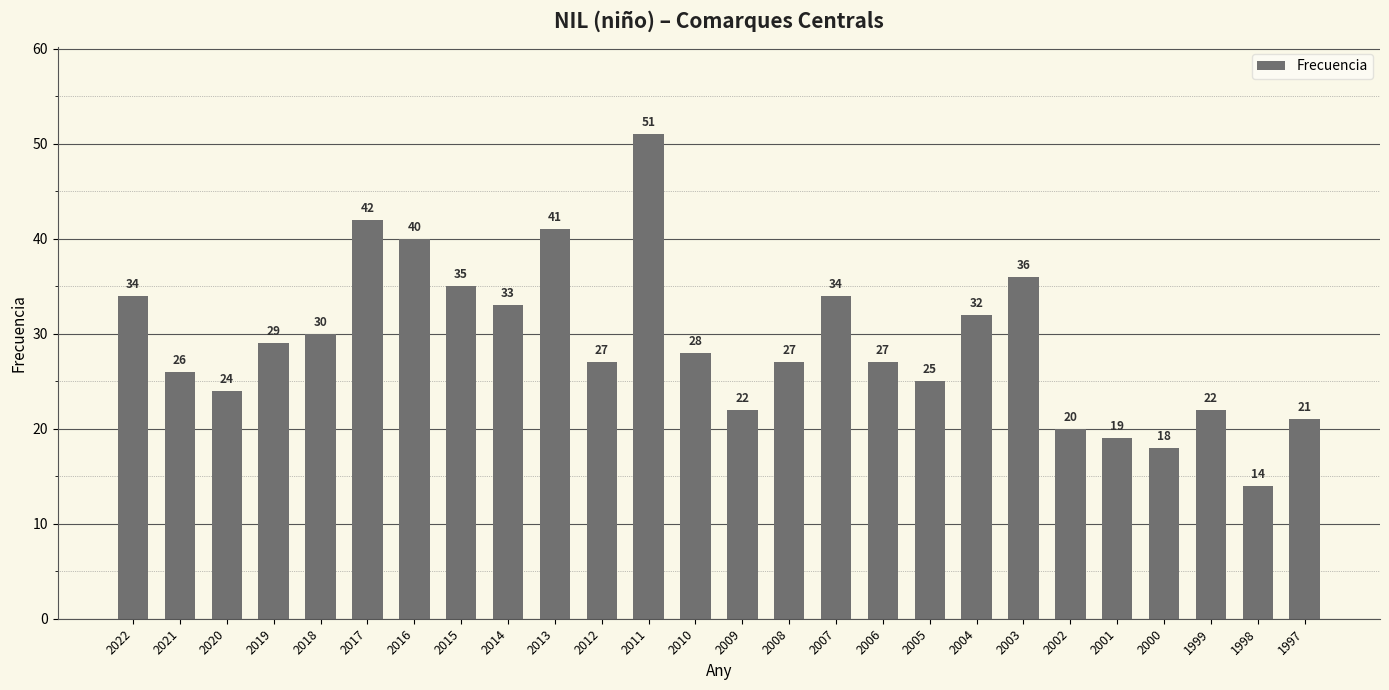

Approximately how many times larger is the value at 2000 compared to 2001?

0.9